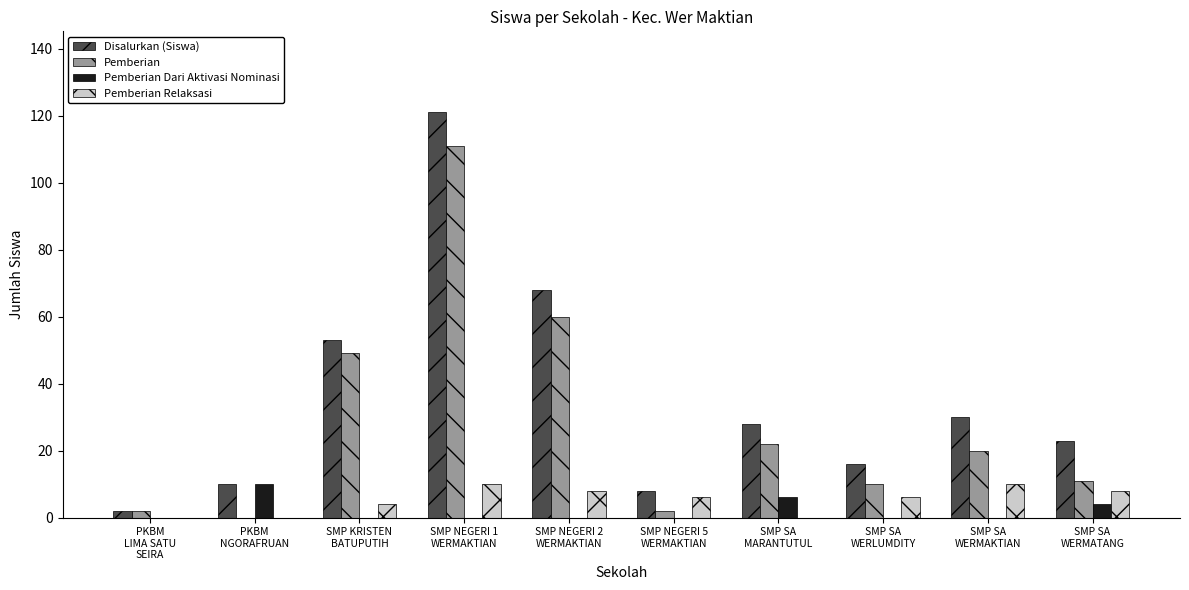

What is the sum of all Disalurkan (Siswa) values?

359